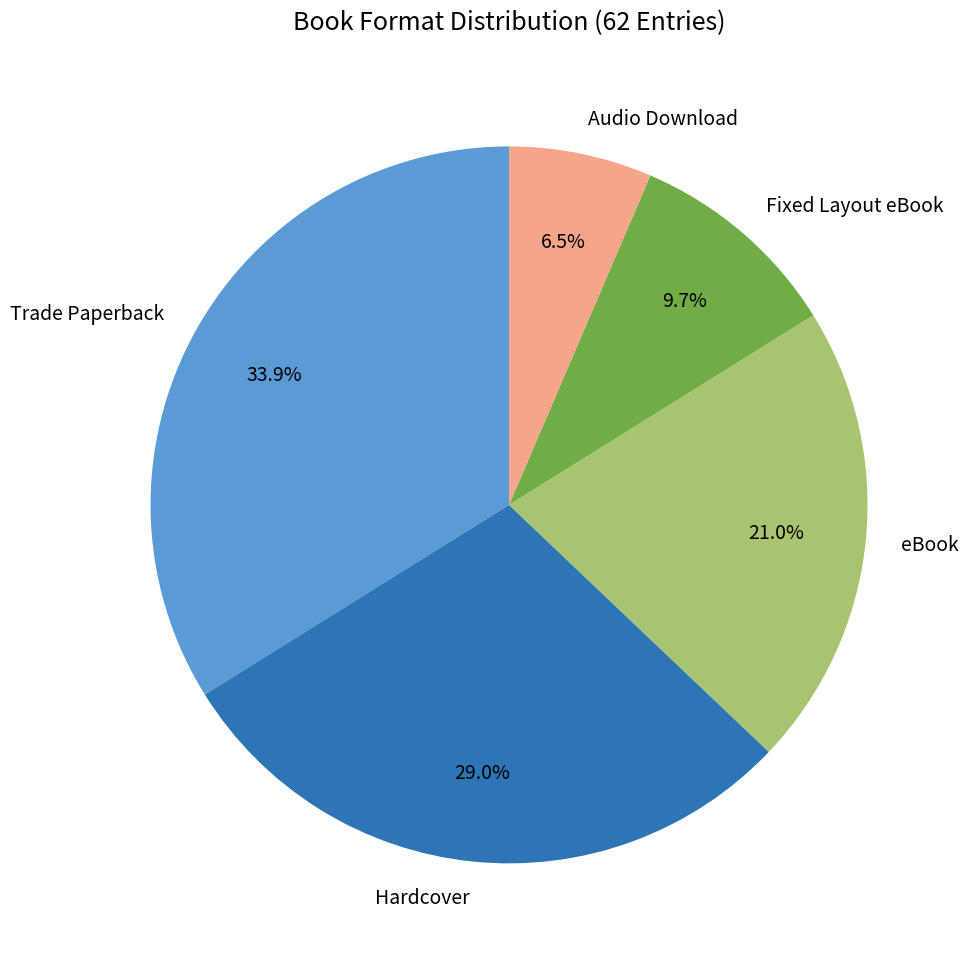

What percentage do Audio Download and Hardcover together represent?

35.5%